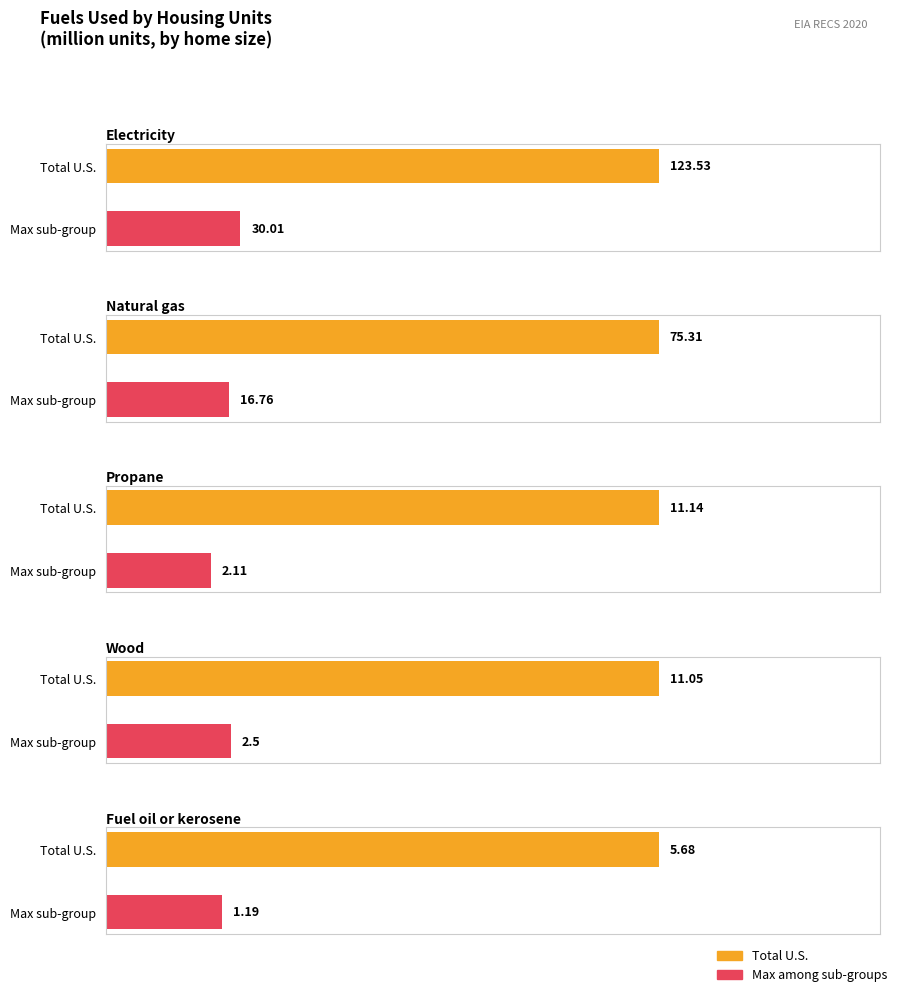

List the series in order of their peak value, lowest first.

Fuel oil or kerosene, Wood, Propane, Natural gas, Electricity